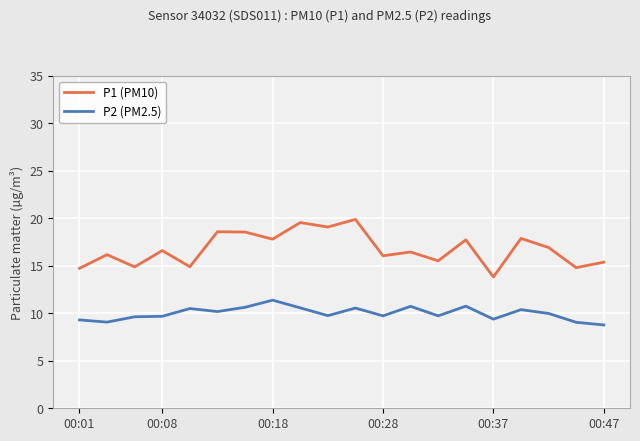

Which series has the largest total across all categories?

P1 (PM10)